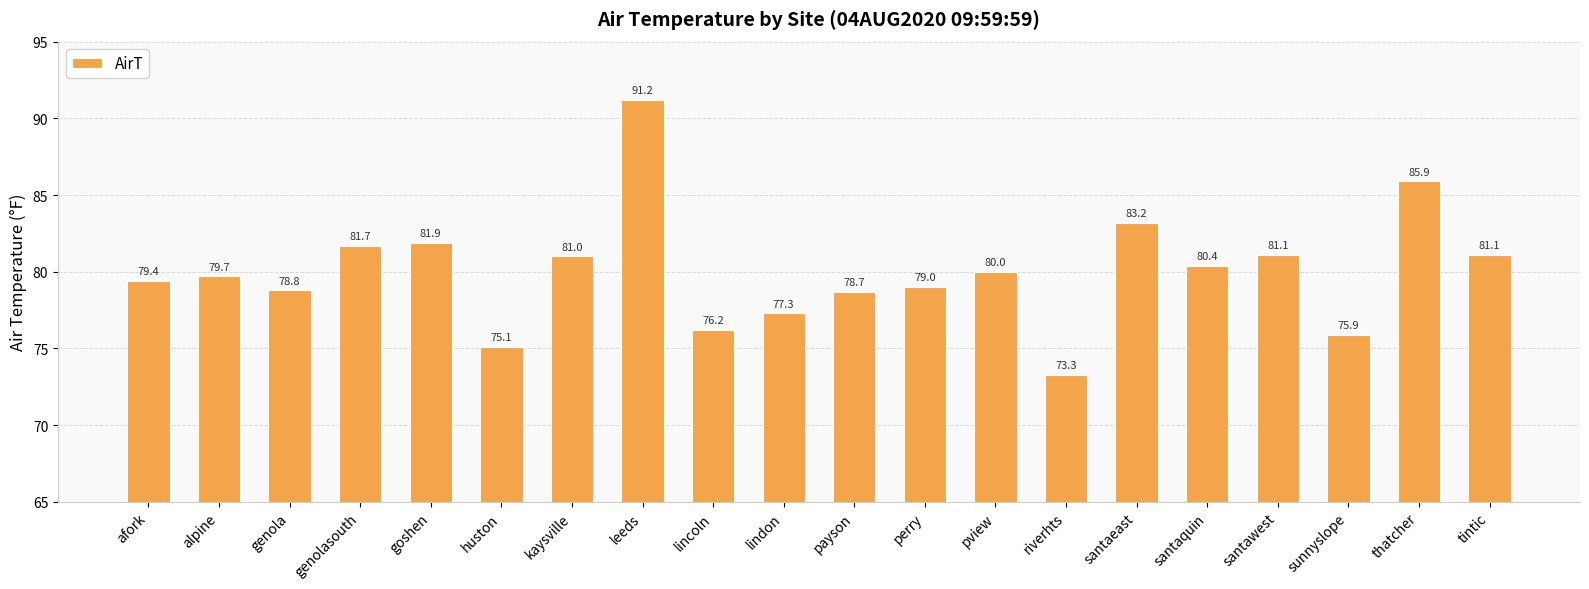

Reading left to right, extract all data points from this chart.

79.4	79.7	78.8	81.7	81.9	75.1	81.0	91.2	76.2	77.3	78.7	79.0	80.0	73.3	83.2	80.4	81.1	75.9	85.9	81.1